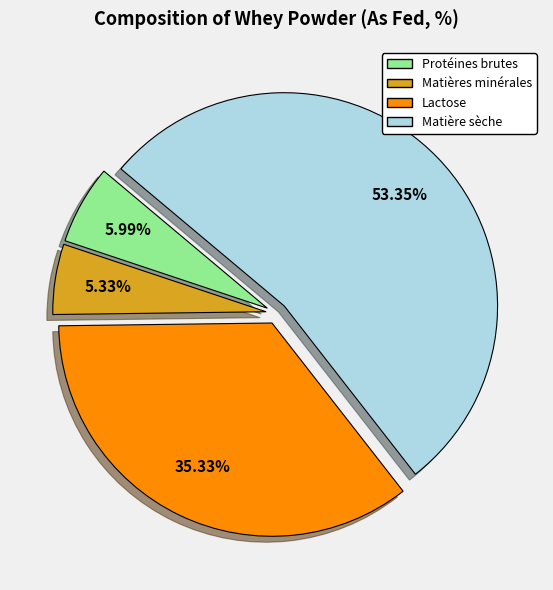

The Matières minérales slice represents 5% of the pie. True or false?

True